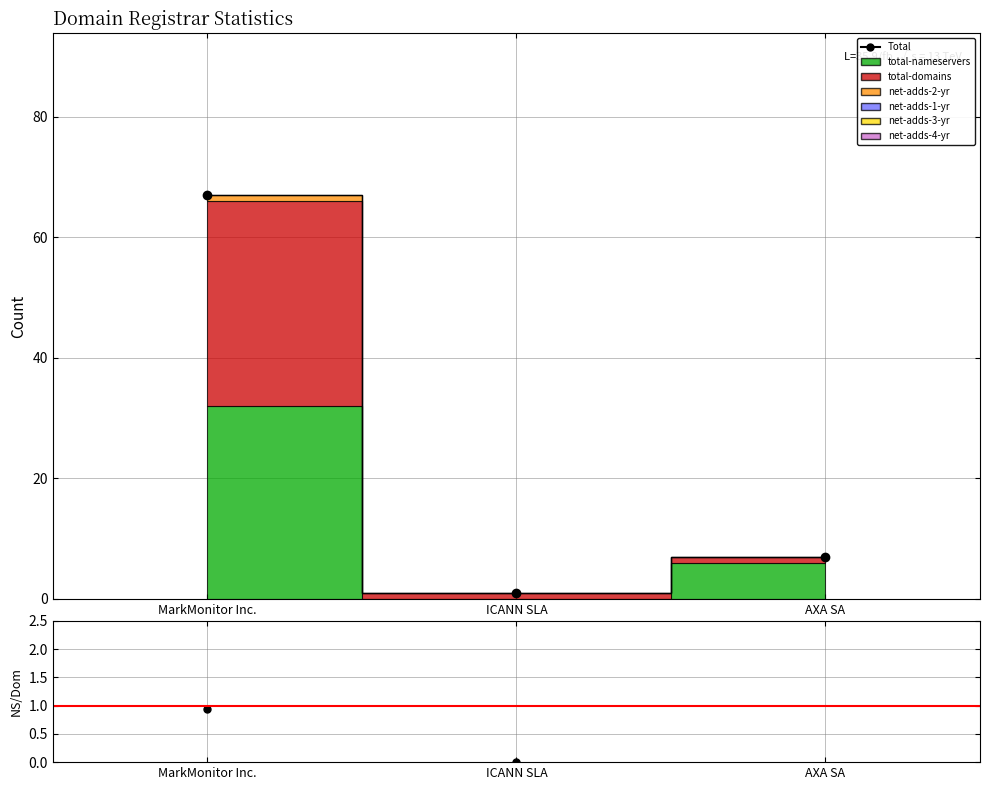

Reading left to right, what are all the values shown in this chart?

Total: 67.0	1.0	7.0
Nameservers/Domains: 0.9	0.0	6.0